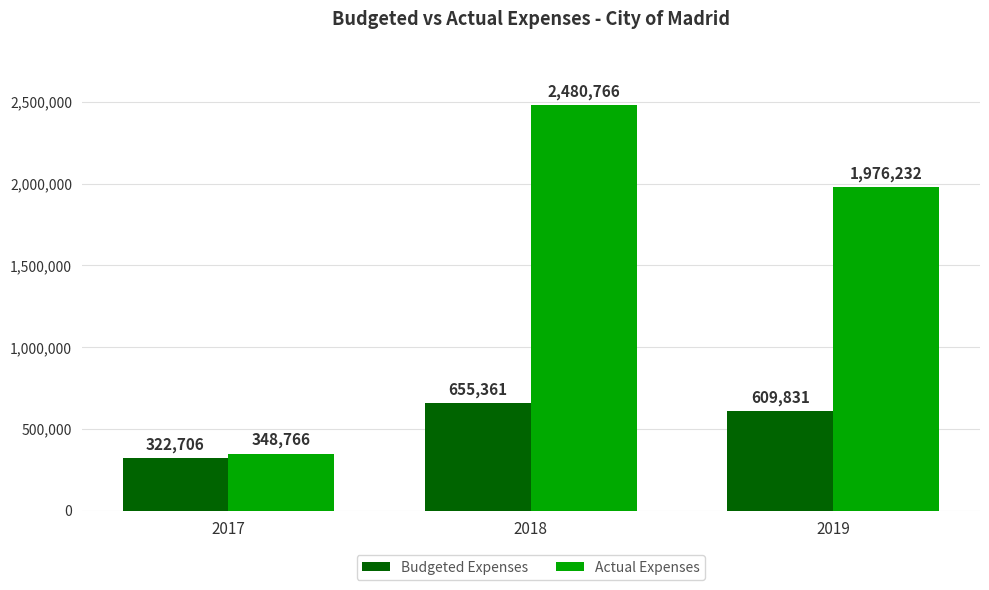

At which label does Actual Expenses reach its minimum?

2017